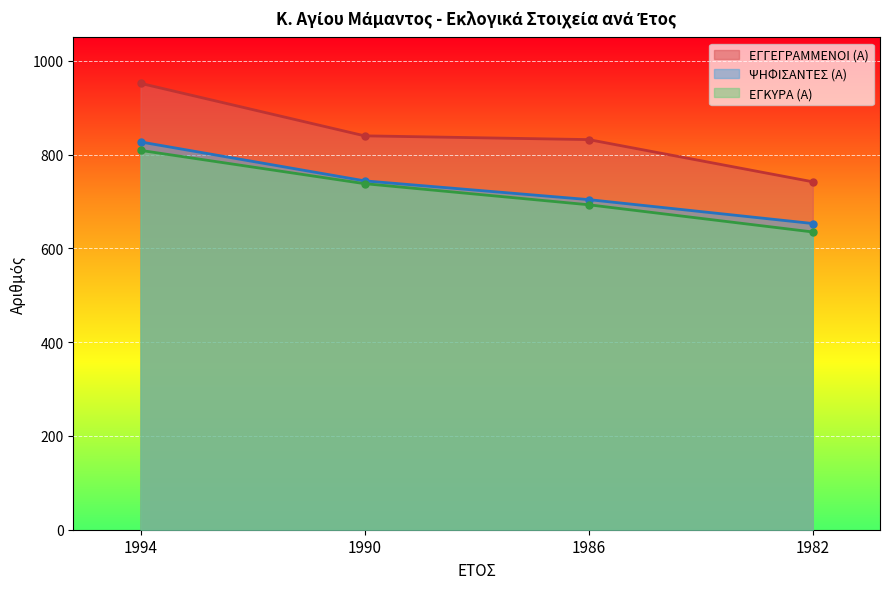

True or false: ΕΓΓΕΓΡΑΜΜΕΝΟΙ (Α) and ΨΗΦΙΣΑΝΤΕΣ (Α) cross at least once.

False